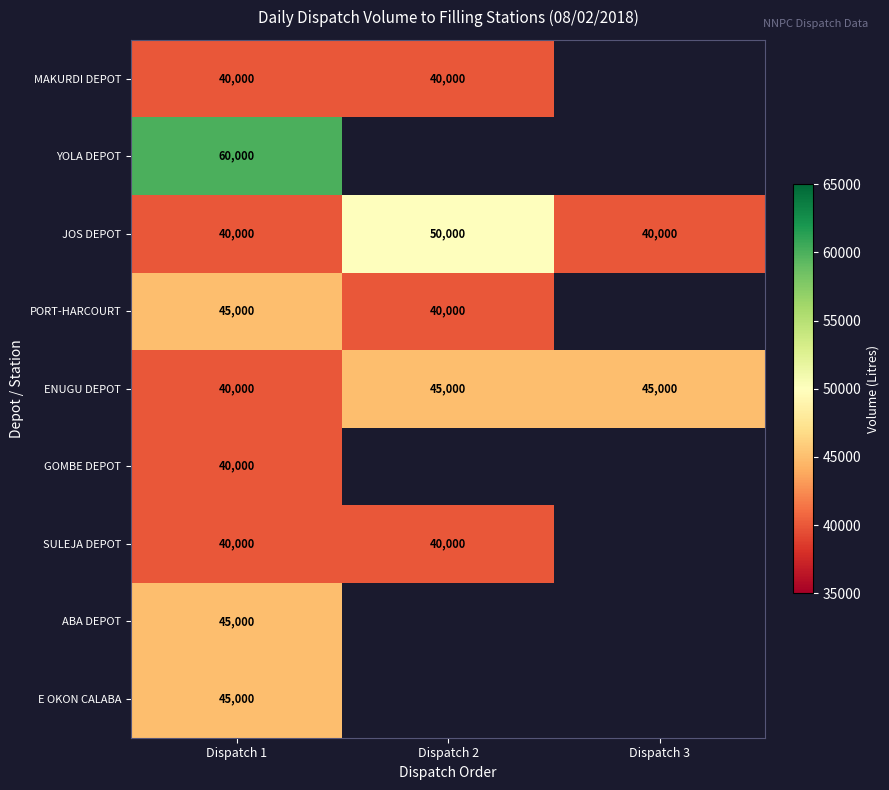

What is the spread (max minus min) of values at Dispatch 1?

20000